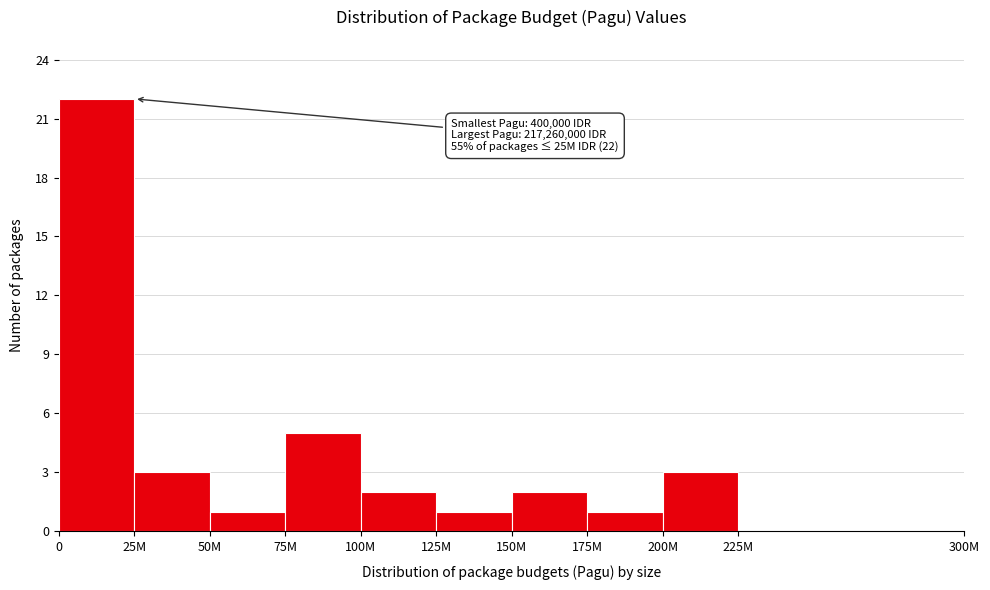

Reading right to left, list all the values displayed in this chart.

225M=0	200M=3	175M=1	150M=2	125M=1	100M=2	75M=5	50M=1	25M=3	0=22